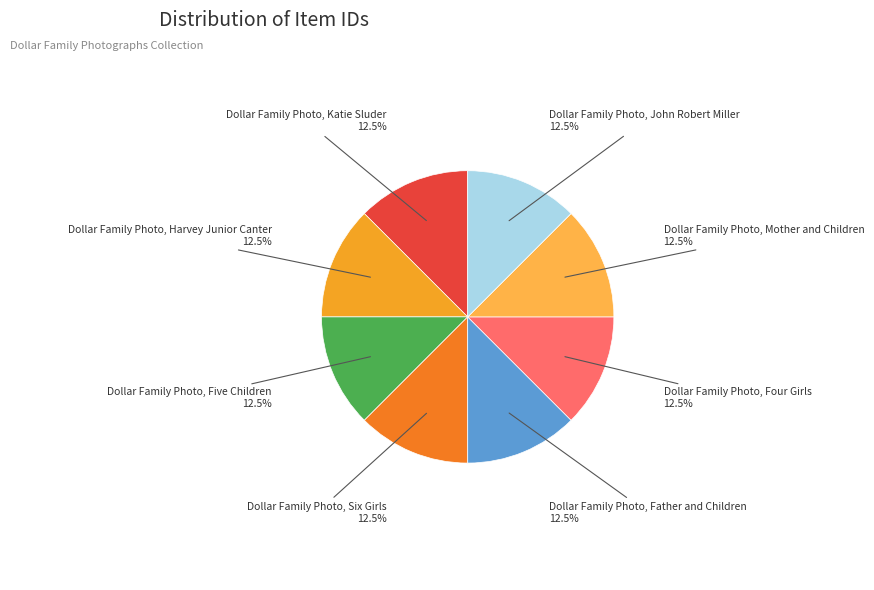

Does any single category account for the majority?

No